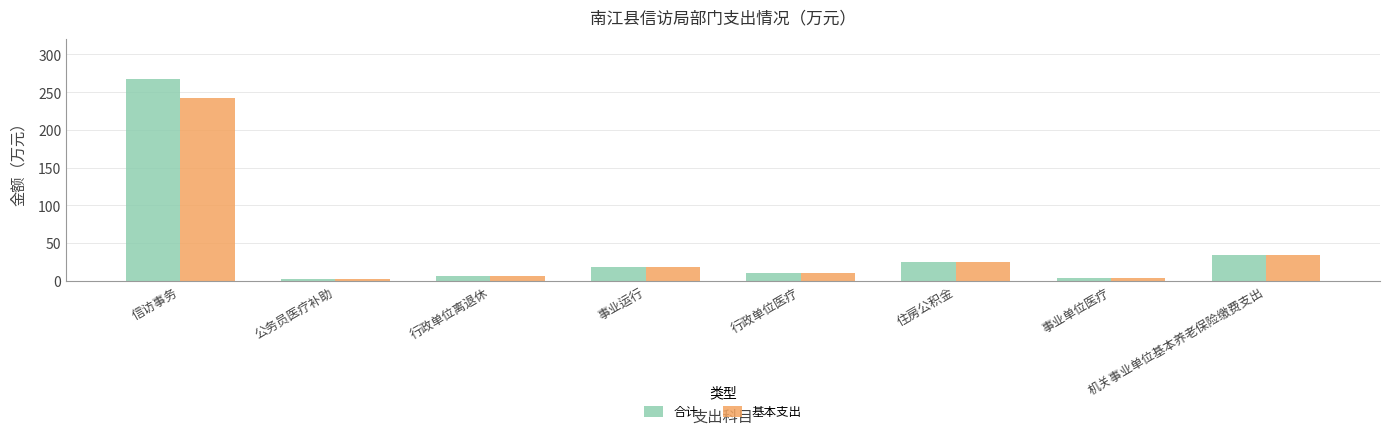

The value of 合计 at 信访事务 is 384.1. True or false?

False